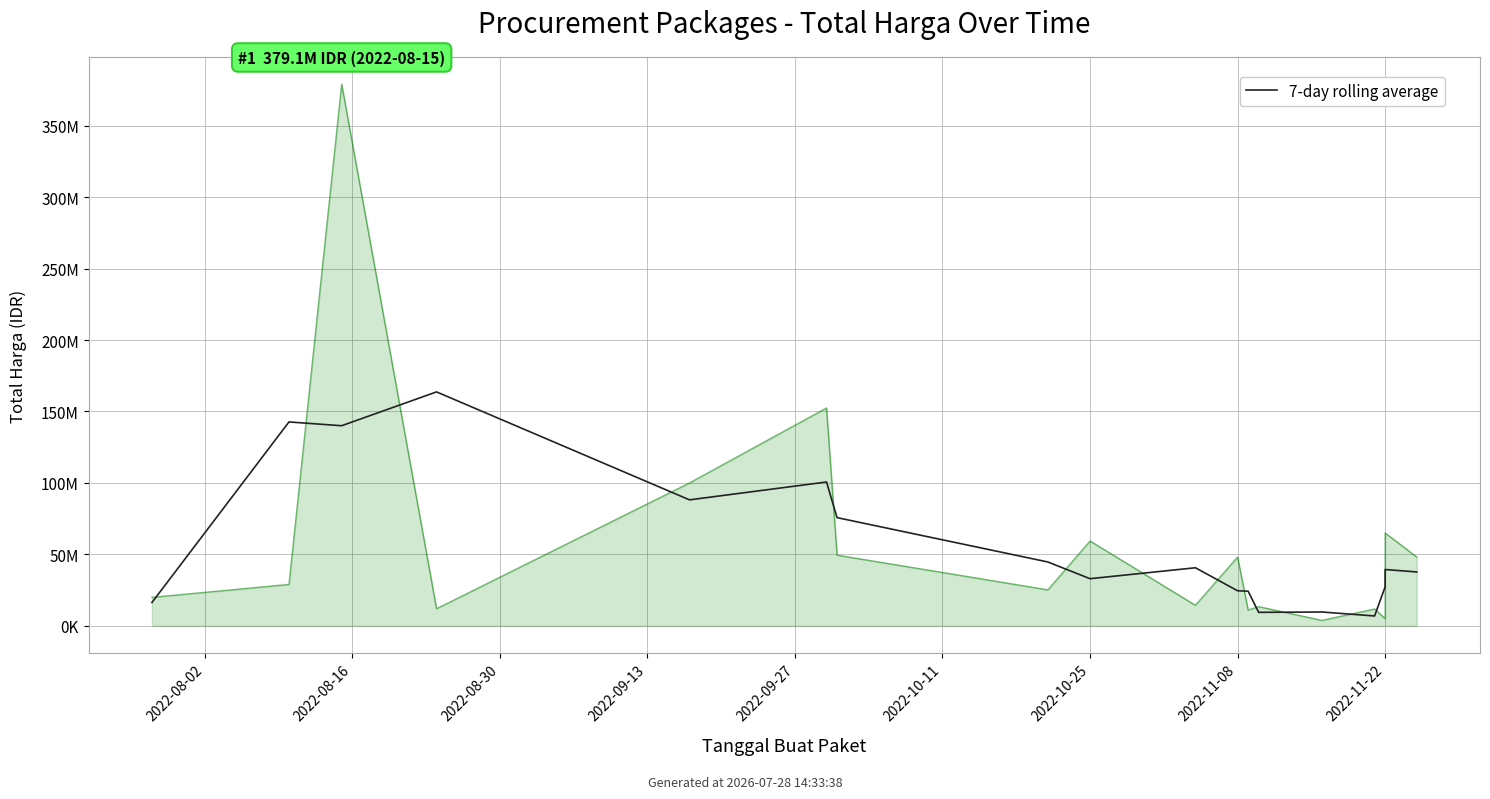

What is the minimum value shown in the chart?

6906000.0